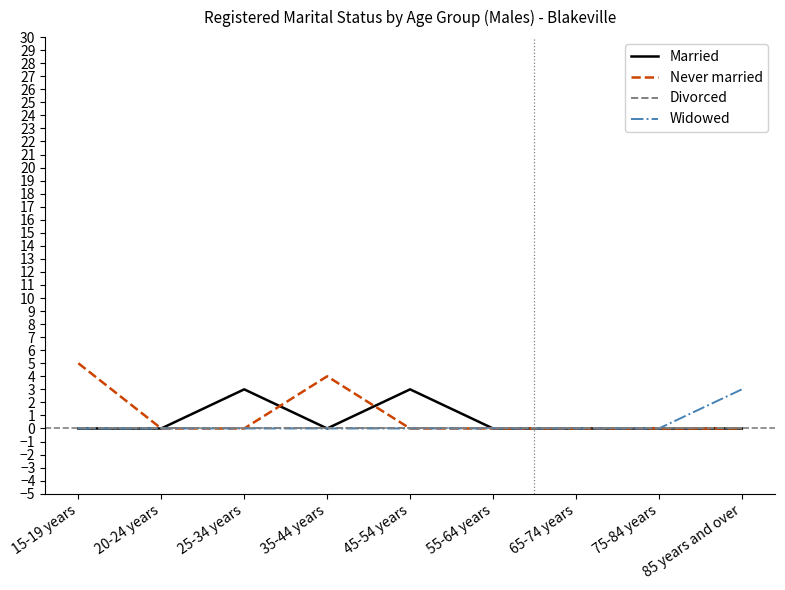

What is the total value across all series at 25-34 years?

3